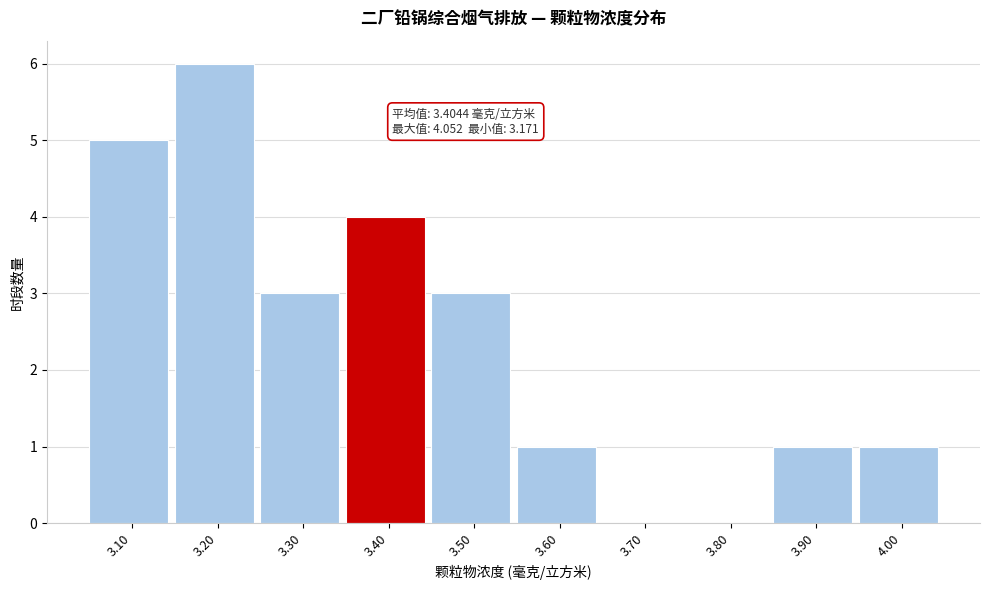

Reading right to left, list all the values displayed in this chart.

4.00=1	3.90=1	3.80=0	3.70=0	3.60=1	3.50=3	3.40=4	3.30=3	3.20=6	3.10=5